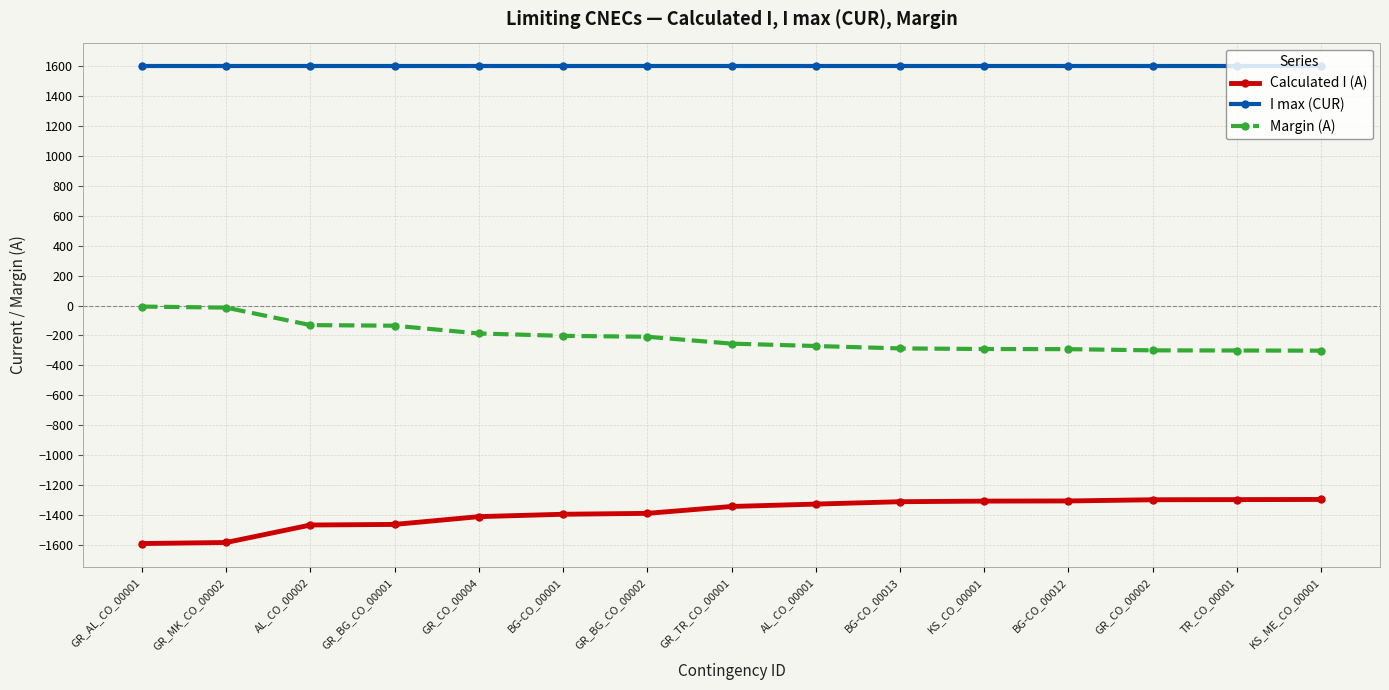

What are all the series names shown in the legend?

Calculated I (A), I max (CUR), Margin (A)